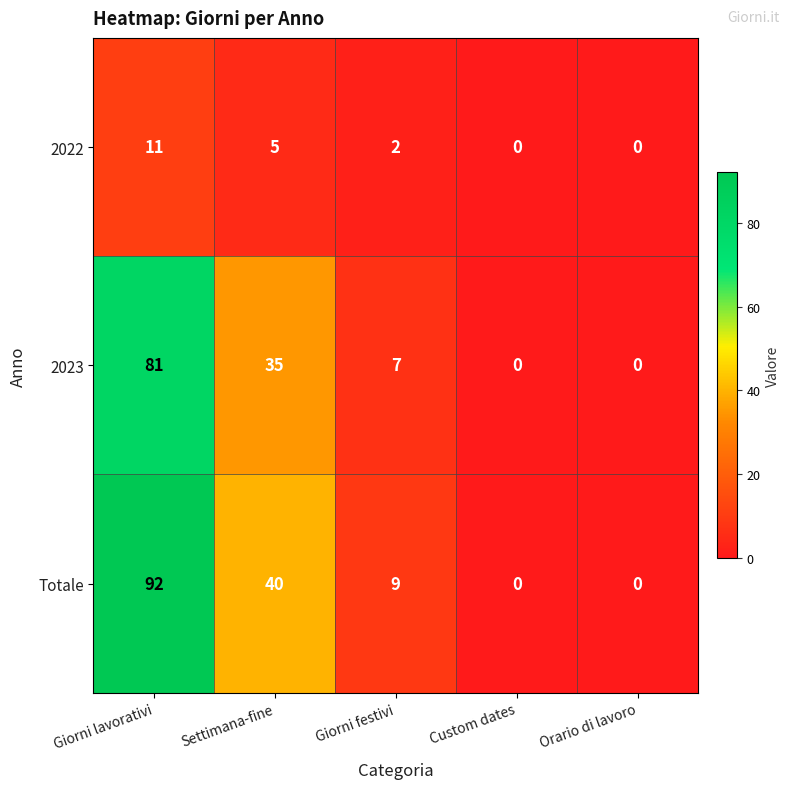

At how many categories does at least one series exceed 5?

3